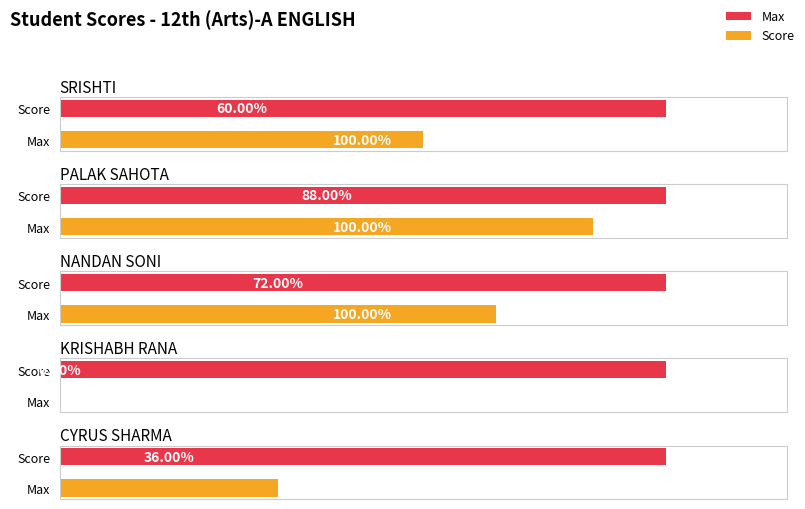

At SRISHTI, list the series in order from smallest to largest.

Score, Max